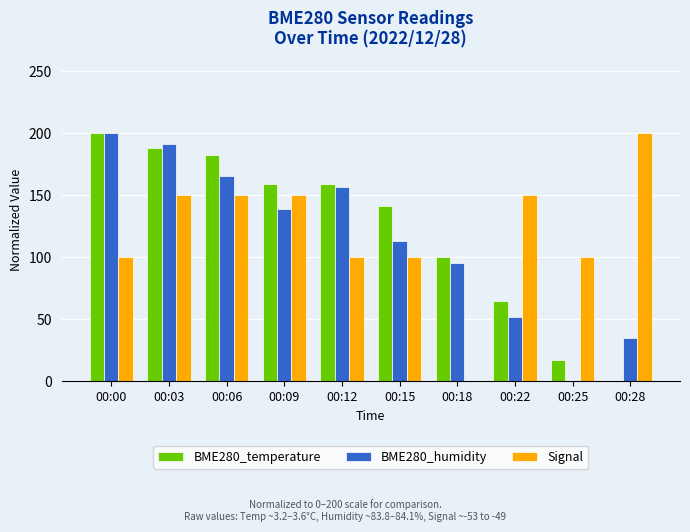

Which series changed the most between 00:00 and 00:28?

BME280_temperature